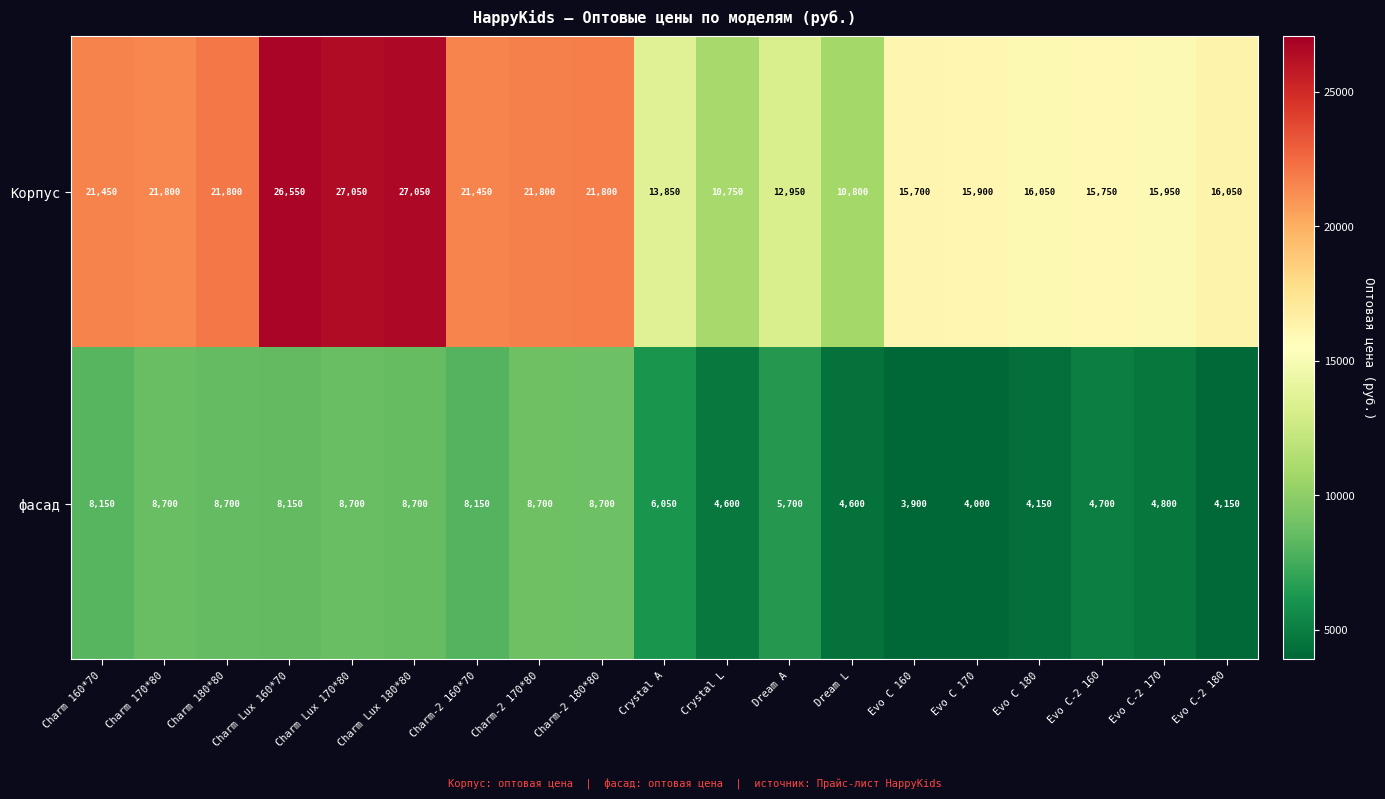

List the series in order of their overall mean, highest first.

Корпус, фасад